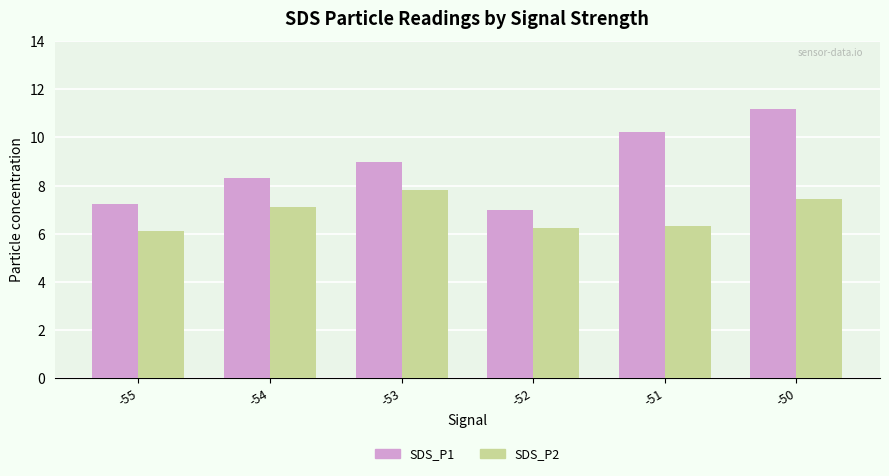

Is it true that SDS_P2 equals 6.3 at -51?

True